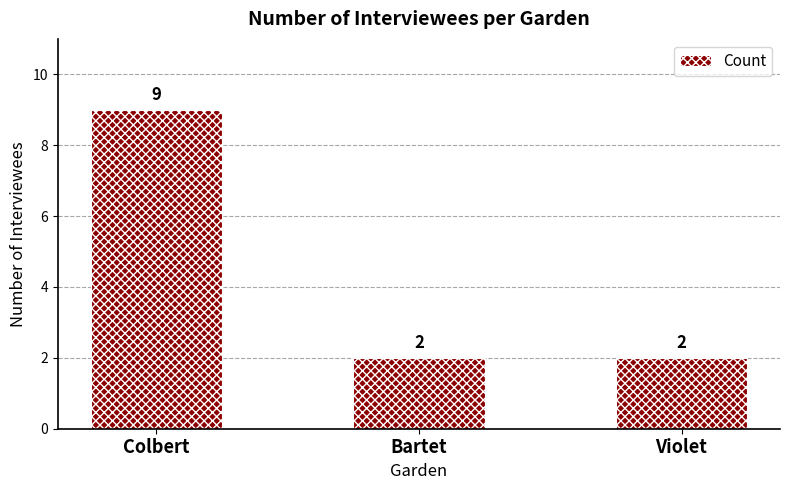

Which label corresponds to the largest value in the chart?

Colbert